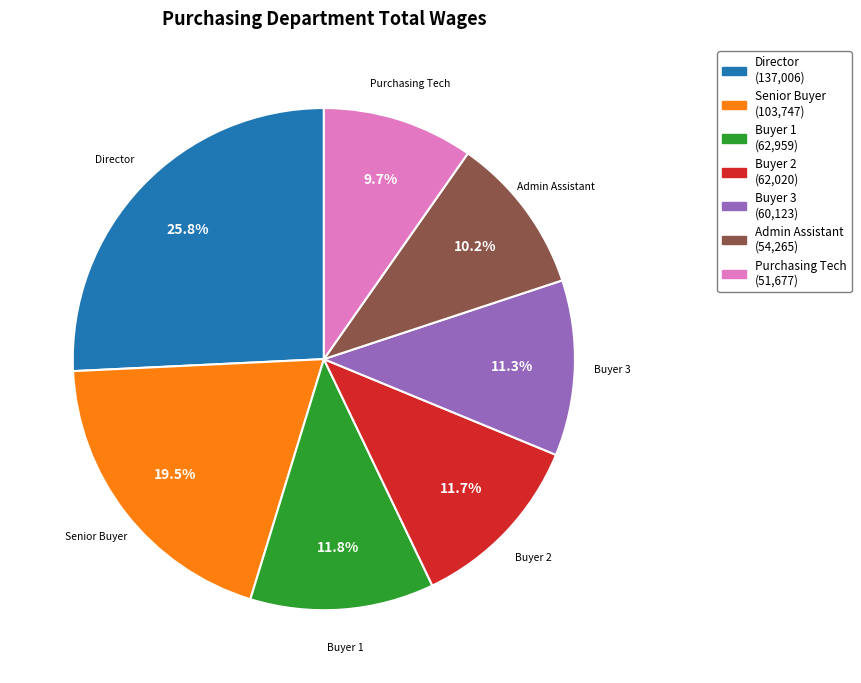

Is there a majority slice in this chart?

No